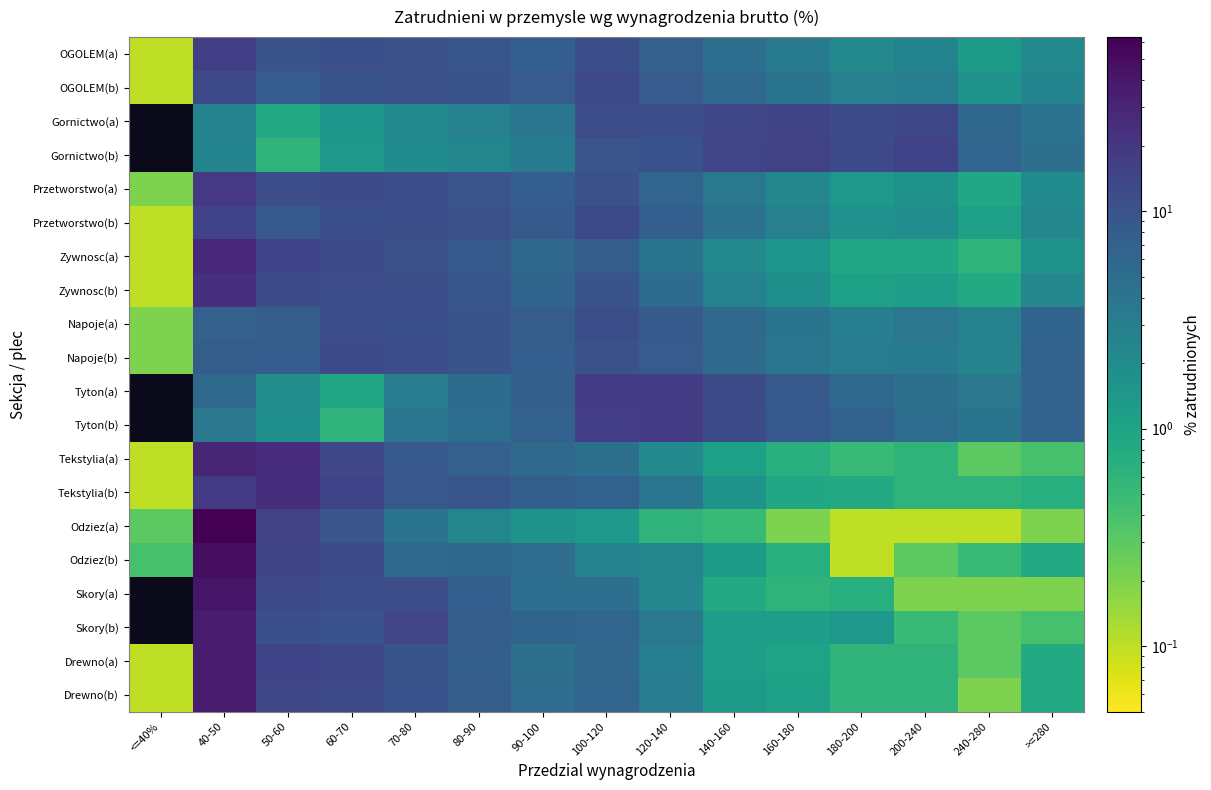

Reading left to right, transcribe all the data shown in this chart.

OGOLEM(a): <=40%=0.1	40-50=17.0	50-60=10.1	60-70=11.0	70-80=10.6	80-90=9.3	90-100=7.5	100-120=11.3	120-140=7.0	140-160=4.6	160-180=3.3	180-200=2.2	200-240=2.5	240-280=1.3	>=280=2.2
OGOLEM(b): <=40%=0.1	40-50=13.0	50-60=7.8	60-70=9.9	70-80=10.6	80-90=10.0	90-100=8.2	100-120=12.9	120-140=8.1	140-160=5.5	160-180=4.0	180-200=2.8	200-240=3.0	240-280=1.6	>=280=2.5
Gornictwo(a): <=40%=0.0	40-50=2.6	50-60=0.8	60-70=1.5	70-80=2.1	80-90=2.7	90-100=3.8	100-120=11.6	120-140=11.2	140-160=13.9	160-180=14.4	180-200=11.9	200-240=13.6	240-280=5.7	>=280=4.2
Gornictwo(b): <=40%=0.0	40-50=2.5	50-60=0.6	60-70=1.4	70-80=2.0	80-90=2.4	90-100=3.2	100-120=9.5	120-140=10.3	140-160=14.2	160-180=15.3	180-200=13.0	200-240=14.9	240-280=6.2	>=280=4.5
Przetworstwo(a): <=40%=0.2	40-50=19.3	50-60=11.4	60-70=12.0	70-80=11.3	80-90=9.7	90-100=7.4	100-120=10.7	120-140=6.2	140-160=3.6	160-180=2.3	180-200=1.4	200-240=1.6	240-280=0.9	>=280=2.0
Przetworstwo(b): <=40%=0.1	40-50=15.1	50-60=8.9	60-70=11.1	70-80=11.5	80-90=10.6	90-100=8.4	100-120=12.7	120-140=7.5	140-160=4.3	160-180=2.8	180-200=1.7	200-240=1.9	240-280=1.1	>=280=2.3
Zywnosc(a): <=40%=0.1	40-50=28.7	50-60=14.9	60-70=12.5	70-80=10.8	80-90=8.3	90-100=5.6	100-120=7.6	120-140=3.9	140-160=2.1	160-180=1.5	180-200=0.9	200-240=0.9	240-280=0.6	>=280=1.6
Zywnosc(b): <=40%=0.1	40-50=23.6	50-60=12.2	60-70=11.7	70-80=11.6	80-90=9.3	90-100=6.4	100-120=10.0	120-140=5.2	140-160=2.7	160-180=1.8	180-200=1.1	200-240=1.2	240-280=0.8	>=280=2.3
Napoje(a): <=40%=0.2	40-50=7.1	50-60=7.6	60-70=11.4	70-80=11.1	80-90=10.2	90-100=7.6	100-120=11.4	120-140=8.3	140-160=5.4	160-180=4.0	180-200=3.0	200-240=3.7	240-280=2.7	>=280=6.3
Napoje(b): <=40%=0.2	40-50=7.7	50-60=8.0	60-70=11.9	70-80=11.6	80-90=9.8	90-100=7.4	100-120=10.6	120-140=8.1	140-160=5.4	160-180=3.8	180-200=3.1	200-240=3.3	240-280=2.6	>=280=6.5
Tyton(a): <=40%=0.0	40-50=5.4	50-60=1.9	60-70=0.9	70-80=3.1	80-90=5.1	90-100=7.2	100-120=17.5	120-140=18.1	140-160=12.1	160-180=8.5	180-200=5.5	200-240=4.5	240-280=3.7	>=280=6.5
Tyton(b): <=40%=0.0	40-50=3.7	50-60=1.8	60-70=0.6	70-80=3.8	80-90=4.8	90-100=6.8	100-120=17.4	120-140=17.7	140-160=12.2	160-180=8.8	180-200=6.8	200-240=4.9	240-280=4.0	>=280=6.7
Tekstylia(a): <=40%=0.1	40-50=29.1	50-60=25.7	60-70=13.8	70-80=8.7	80-90=7.0	90-100=5.3	100-120=4.5	120-140=2.2	140-160=1.1	160-180=0.7	180-200=0.5	200-240=0.6	240-280=0.3	>=280=0.4
Tekstylia(b): <=40%=0.1	40-50=18.9	50-60=24.6	60-70=15.1	70-80=9.0	80-90=9.3	90-100=7.2	100-120=6.8	120-140=3.8	140-160=1.6	160-180=0.9	180-200=0.8	200-240=0.6	240-280=0.6	>=280=0.7
Odziez(a): <=40%=0.3	40-50=63.1	50-60=15.9	60-70=9.5	70-80=4.0	80-90=2.4	90-100=1.6	100-120=1.4	120-140=0.6	140-160=0.5	160-180=0.2	180-200=0.1	200-240=0.1	240-280=0.1	>=280=0.2
Odziez(b): <=40%=0.4	40-50=48.1	50-60=14.7	60-70=12.0	70-80=5.5	80-90=5.7	90-100=4.9	100-120=2.6	120-140=2.4	140-160=1.3	160-180=0.7	180-200=0.1	200-240=0.3	240-280=0.5	>=280=0.8
Skory(a): <=40%=0.0	40-50=42.0	50-60=12.9	60-70=11.5	70-80=11.8	80-90=7.5	90-100=4.7	100-120=4.6	120-140=2.3	140-160=0.8	160-180=0.6	180-200=0.7	200-240=0.2	240-280=0.2	>=280=0.2
Skory(b): <=40%=0.0	40-50=35.9	50-60=10.9	60-70=10.3	70-80=14.2	80-90=7.7	90-100=6.3	100-120=6.1	120-140=3.6	140-160=1.2	160-180=1.2	180-200=1.4	200-240=0.5	240-280=0.3	>=280=0.4
Drewno(a): <=40%=0.1	40-50=36.6	50-60=14.8	60-70=13.5	70-80=9.9	80-90=7.3	90-100=4.5	100-120=5.9	120-140=2.9	140-160=1.2	160-180=1.0	180-200=0.6	200-240=0.6	240-280=0.3	>=280=0.8
Drewno(b): <=40%=0.1	40-50=36.4	50-60=13.9	60-70=13.0	70-80=10.3	80-90=7.6	90-100=4.9	100-120=6.1	120-140=3.1	140-160=1.3	160-180=1.1	180-200=0.6	200-240=0.6	240-280=0.2	>=280=0.8